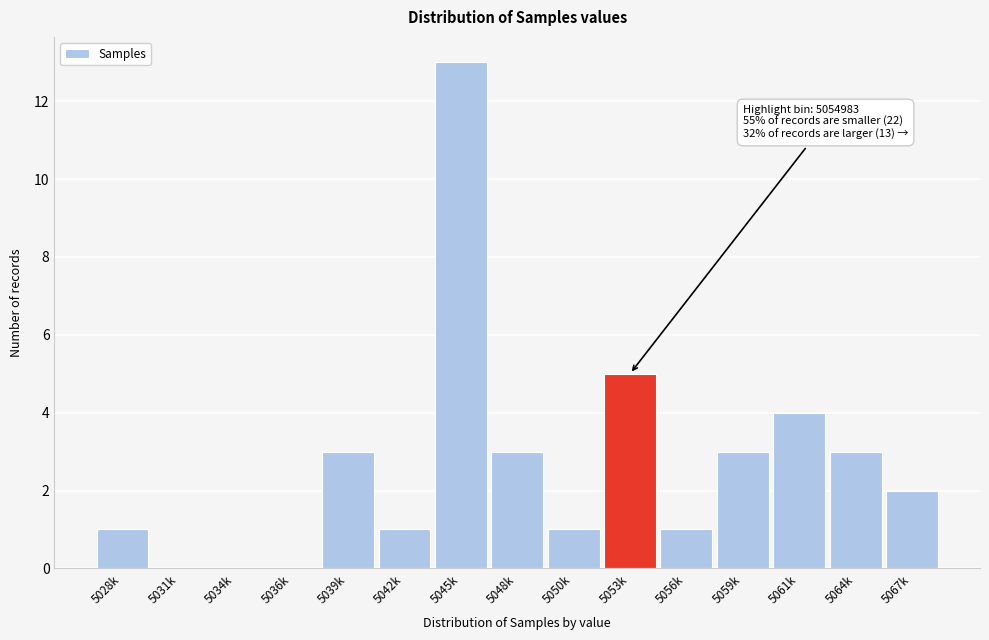

Reading right to left, what are all the values shown in this chart?

5067k=2	5064k=3	5061k=4	5059k=3	5056k=1	5053k=5	5050k=1	5048k=3	5045k=13	5042k=1	5039k=3	5036k=0	5034k=0	5031k=0	5028k=1